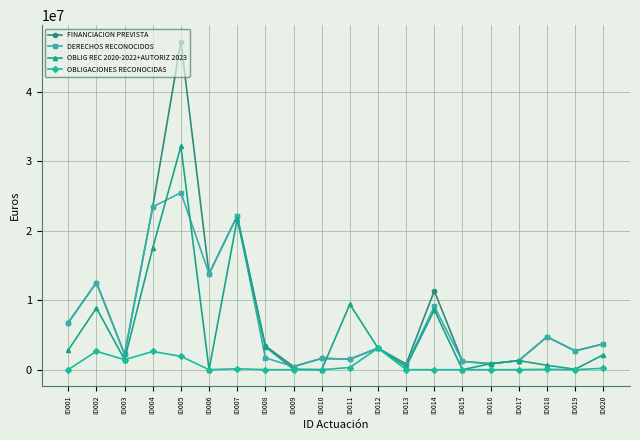

Which series has the largest range (max minus min)?

FINANCIACION PREVISTA